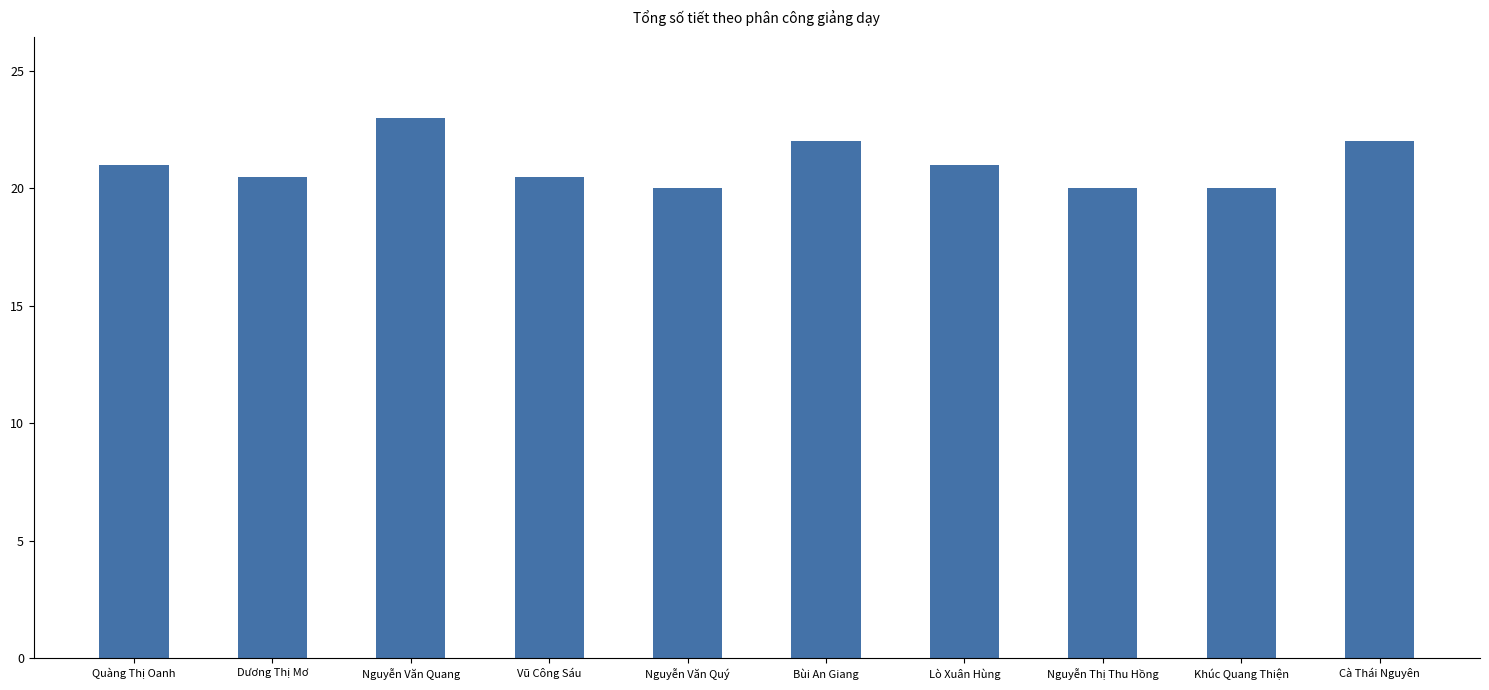

What is the sum of the values at Bùi An Giang and Lò Xuân Hùng?

43.0